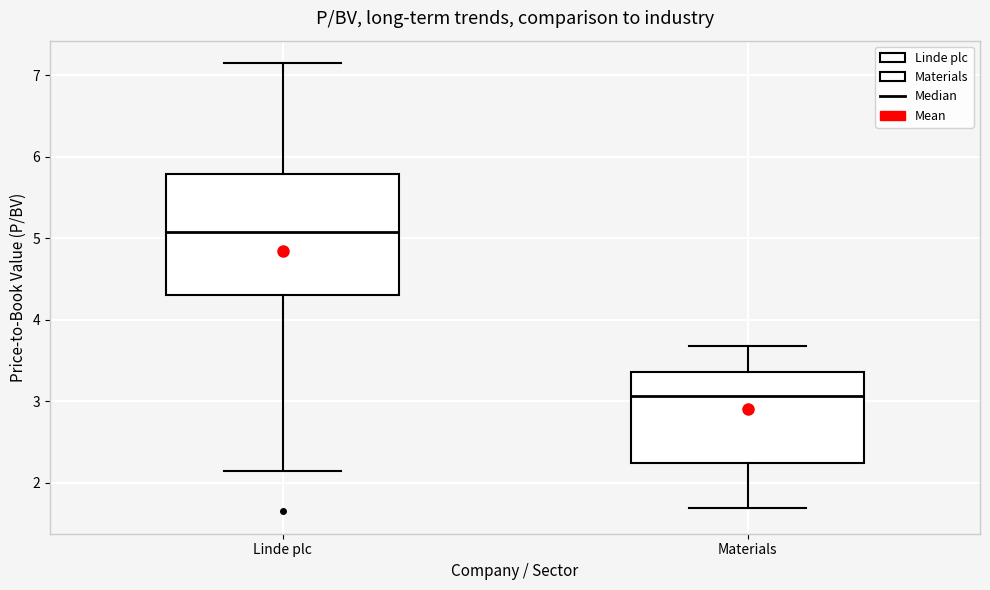

Which box has the lowest median line?

Materials